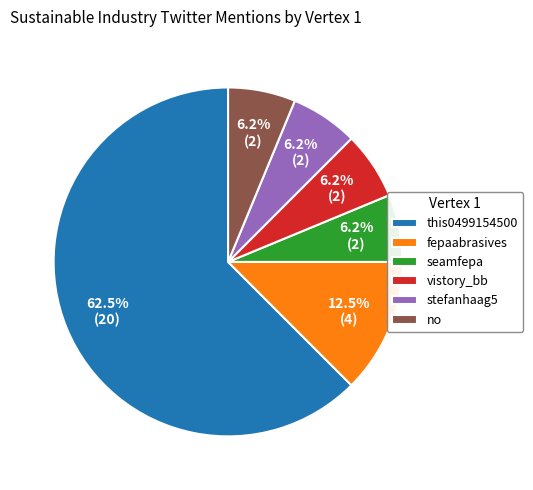

Which slice is the largest?

this0499154500